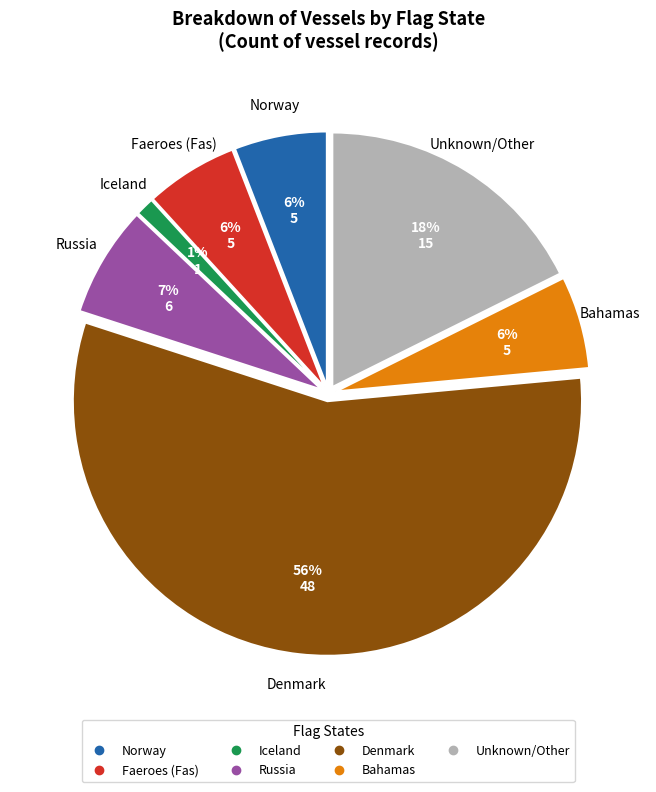

Is there a majority slice in this chart?

Yes